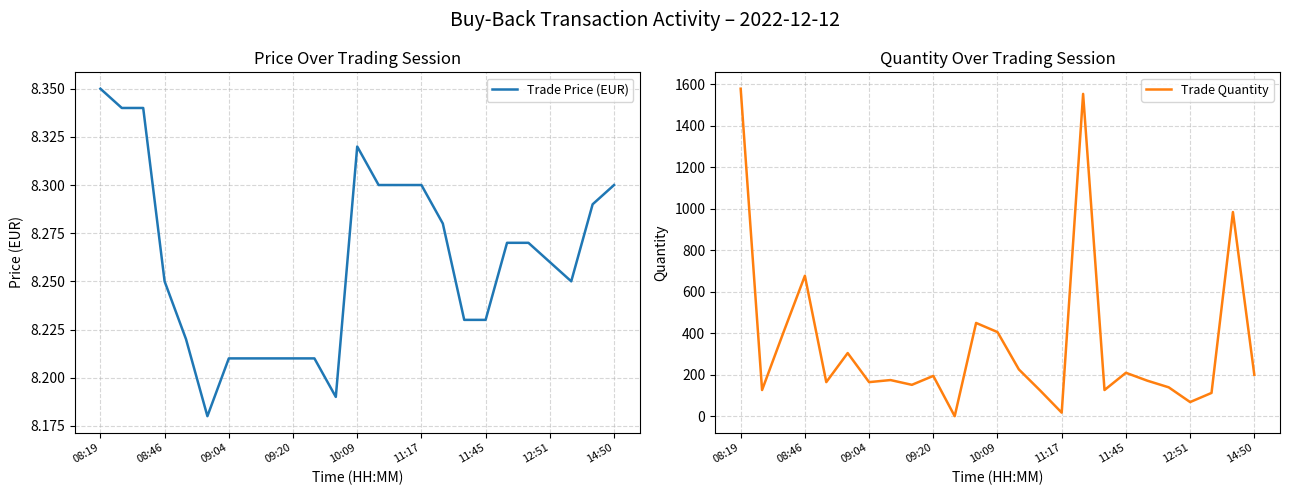

True or false: Trade Price (EUR) and Trade Quantity cross at least once.

True